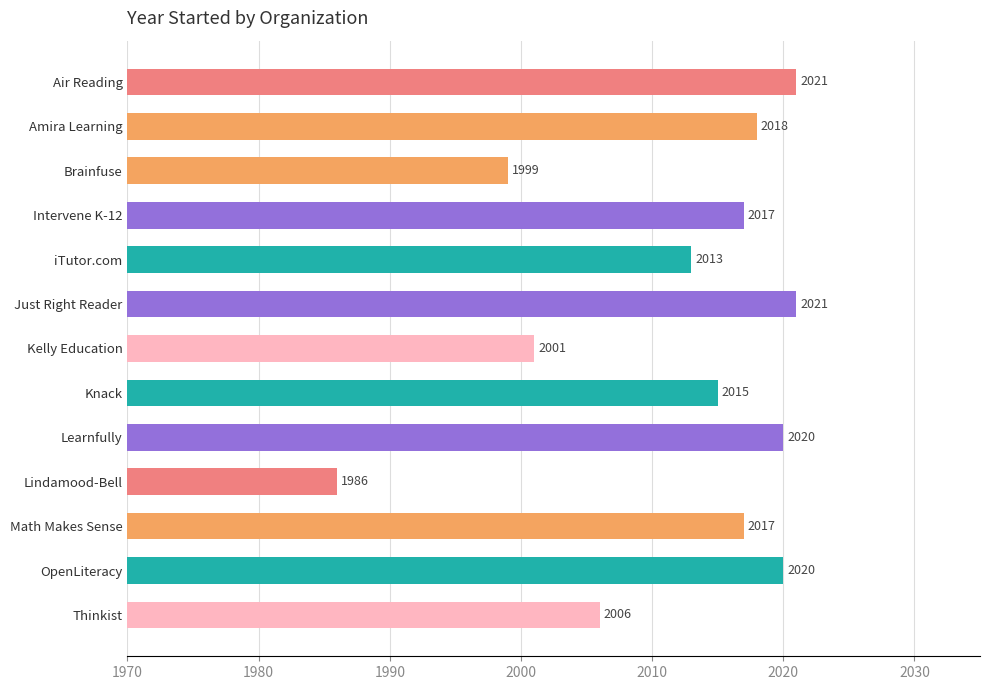

What is the ratio of the value at Knack to the value at Learnfully?

1.0